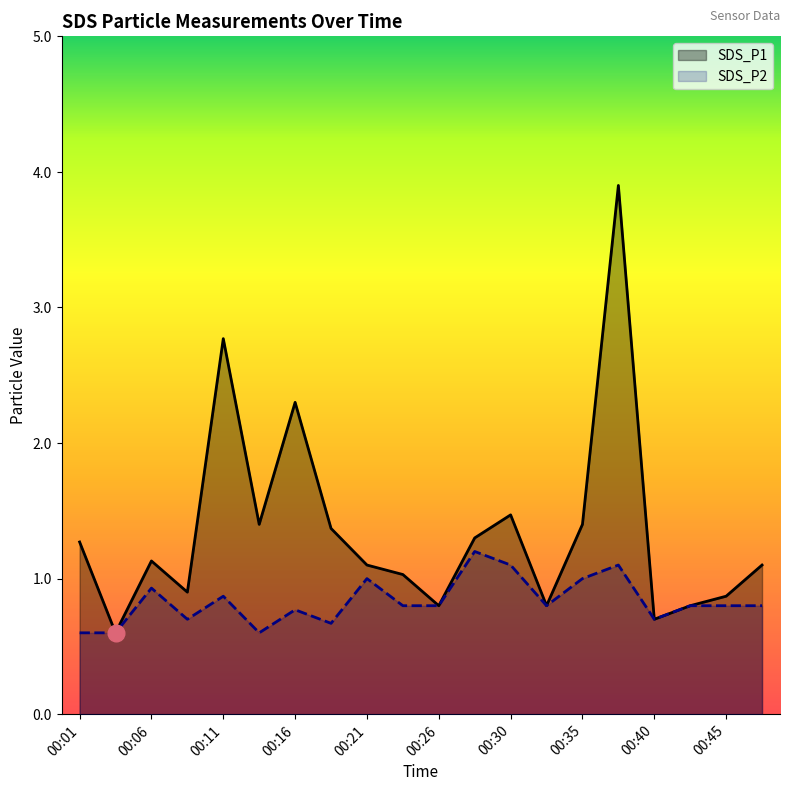

Where is SDS_P2 nearest to the value 0?

00:01